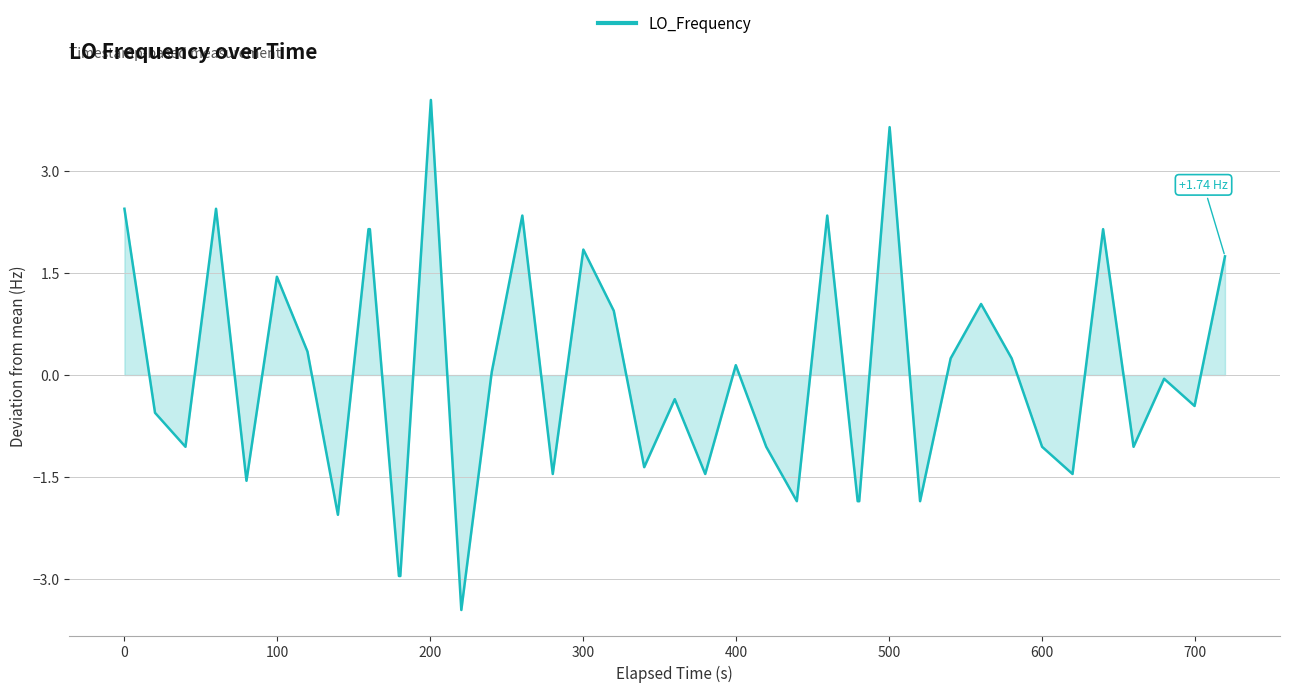

What is the difference between the maximum and minimum values?

7.5